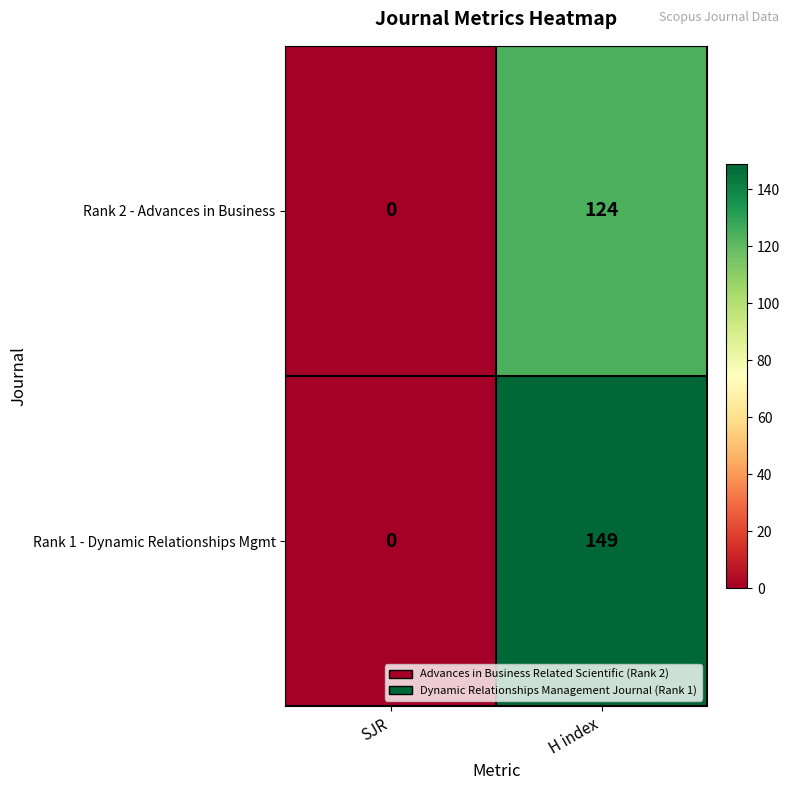

Rank the series by their average value, from lowest to highest.

Rank 2 - Advances in Business, Rank 1 - Dynamic Relationships Mgmt